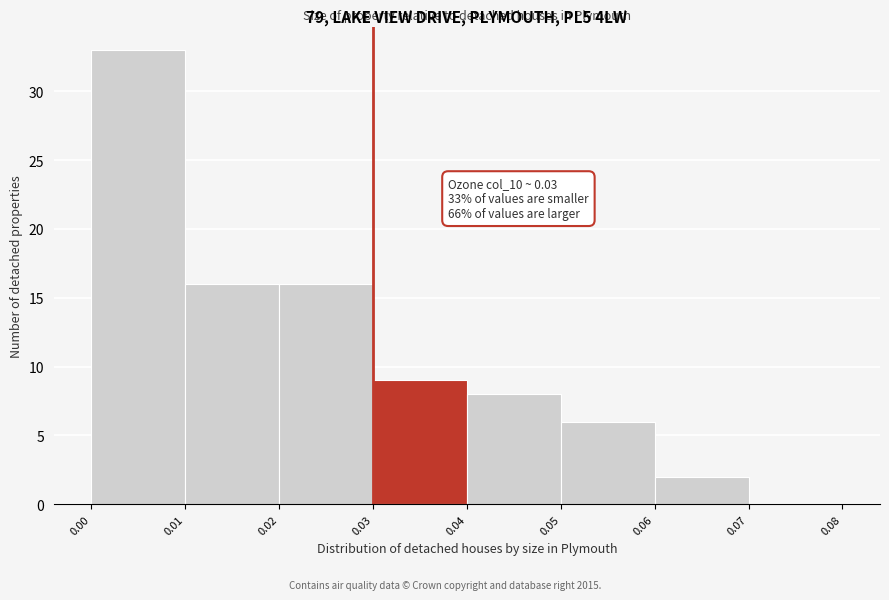

Which range on the x-axis has the tallest bar?

0.00 to 0.01